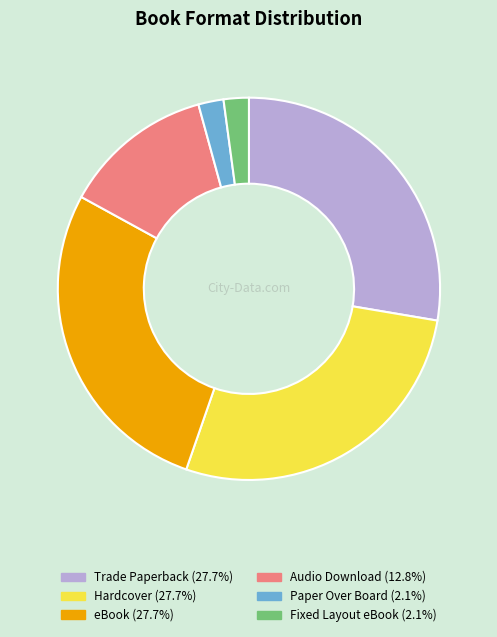

Combined, do eBook and Paper Over Board account for over 50%?

No